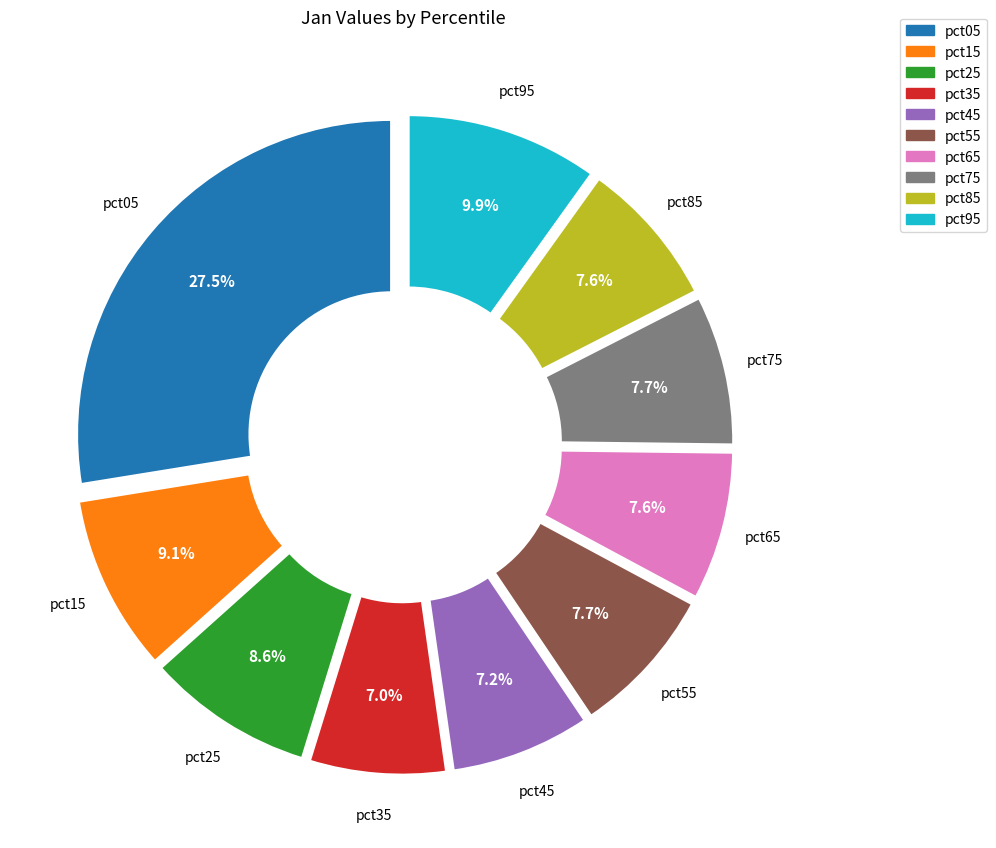

To the nearest percent, what portion does pct55 represent?

8%